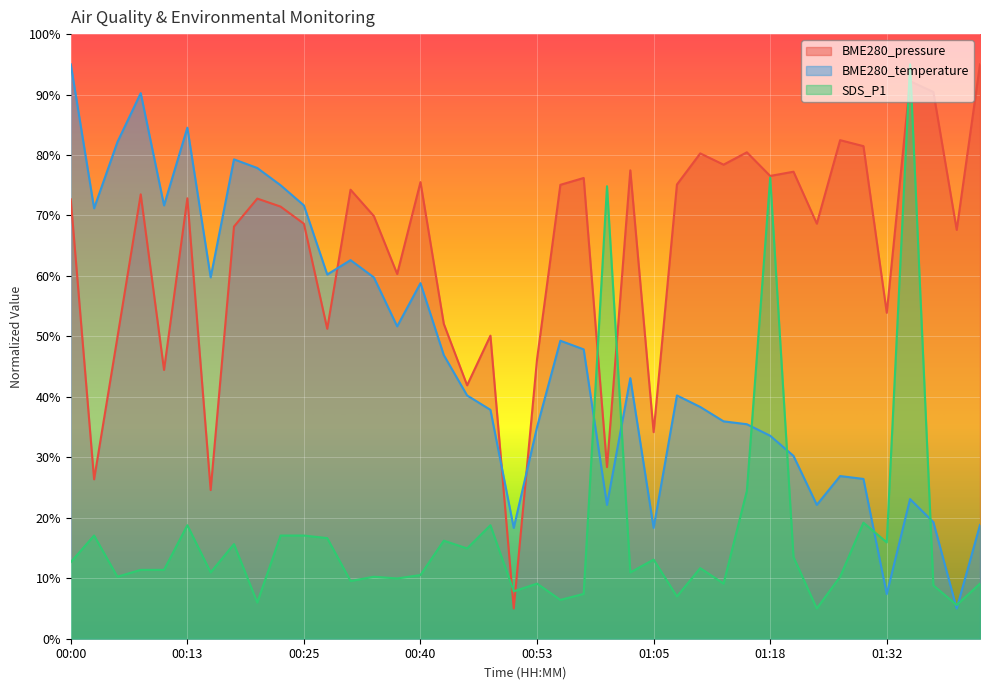

Reading left to right, extract all data points from this chart.

BME280_pressure: 72.7	26.4	49.8	73.5	44.5	72.8	24.6	68.2	72.8	71.5	68.6	51.3	74.3	69.9	60.3	75.5	52.1	41.9	50.1	5.0	46.3	75.1	76.2	28.4	77.5	34.2	75.1	80.3	78.4	80.5	76.5	77.2	68.7	82.5	81.5	53.9	92.2	90.4	67.6	95.0
BME280_temperature: 95.0	71.2	82.1	90.2	71.7	84.5	59.8	79.3	77.9	75.0	71.7	60.2	62.6	59.8	51.7	58.8	46.9	40.2	37.9	18.3	35.0	49.3	47.9	22.1	43.1	18.3	40.2	38.3	36.0	35.5	33.6	30.2	22.1	26.9	26.4	7.4	23.1	19.3	5.0	18.8
SDS_P1: 12.7	17.1	10.3	11.4	11.4	18.8	11.0	15.6	6.0	17.1	17.1	16.6	9.5	10.3	10.0	10.5	16.2	14.9	18.8	7.8	9.1	6.4	7.4	74.8	11.0	13.1	7.0	11.7	9.1	24.4	76.3	13.5	5.0	10.3	19.2	15.9	95.0	8.8	5.6	9.1